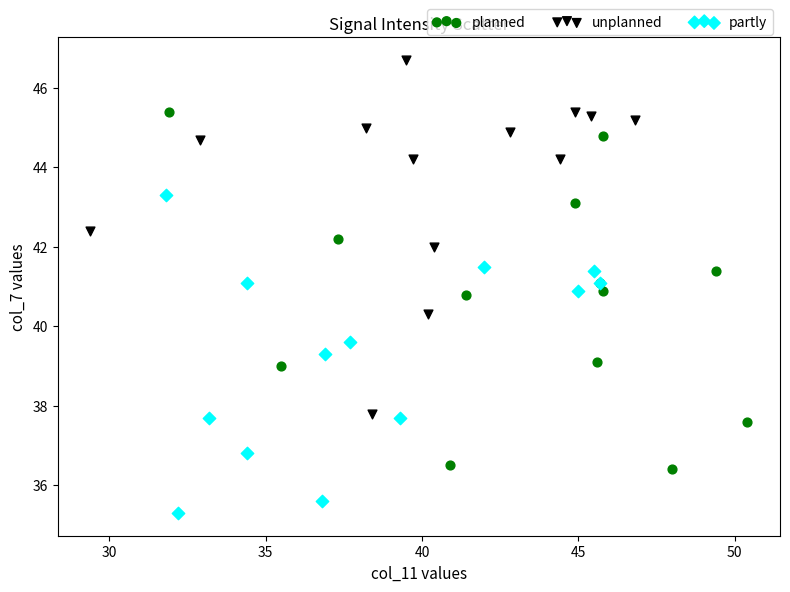

Which series reaches the maximum Y coordinate?

unplanned